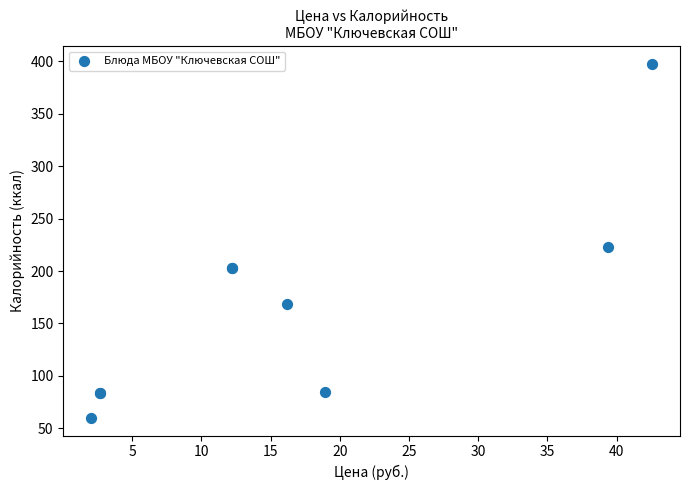

What Y value in the scatter plot is closest to 228?

223.0